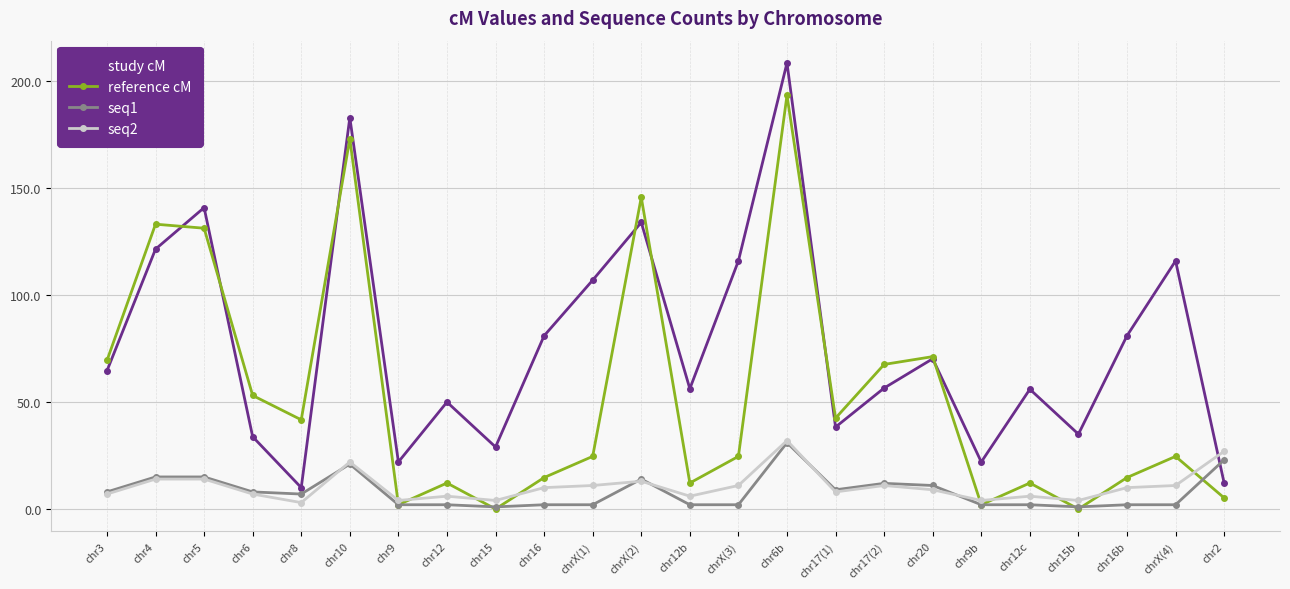

Read the reference cM value at chr3.

69.4